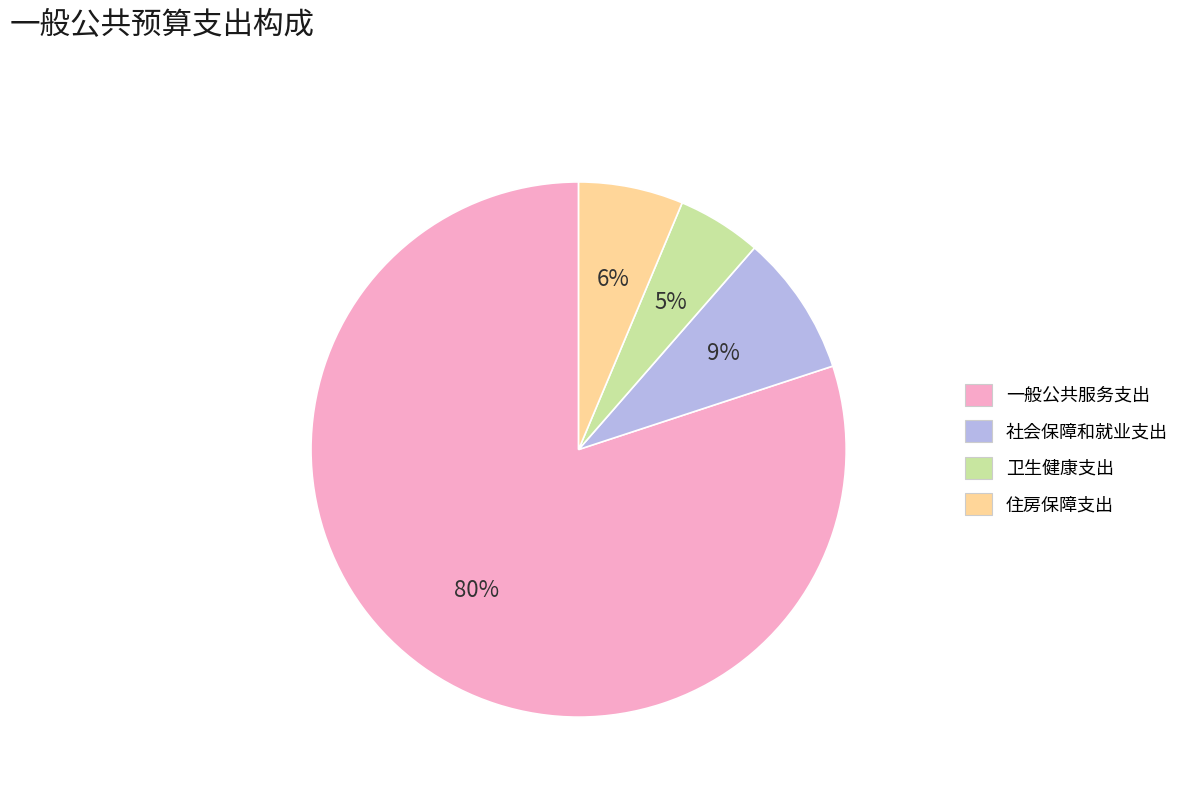

Between 社会保障和就业支出 and 一般公共服务支出, which is larger?

一般公共服务支出